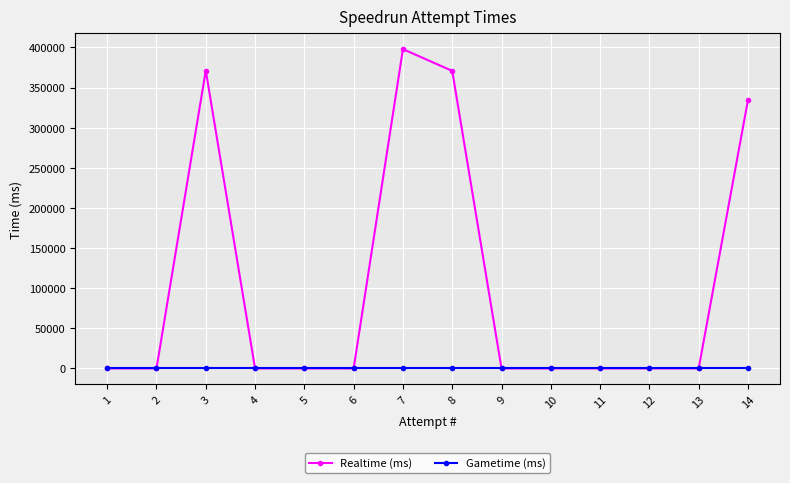

What is the greatest value displayed?

397856